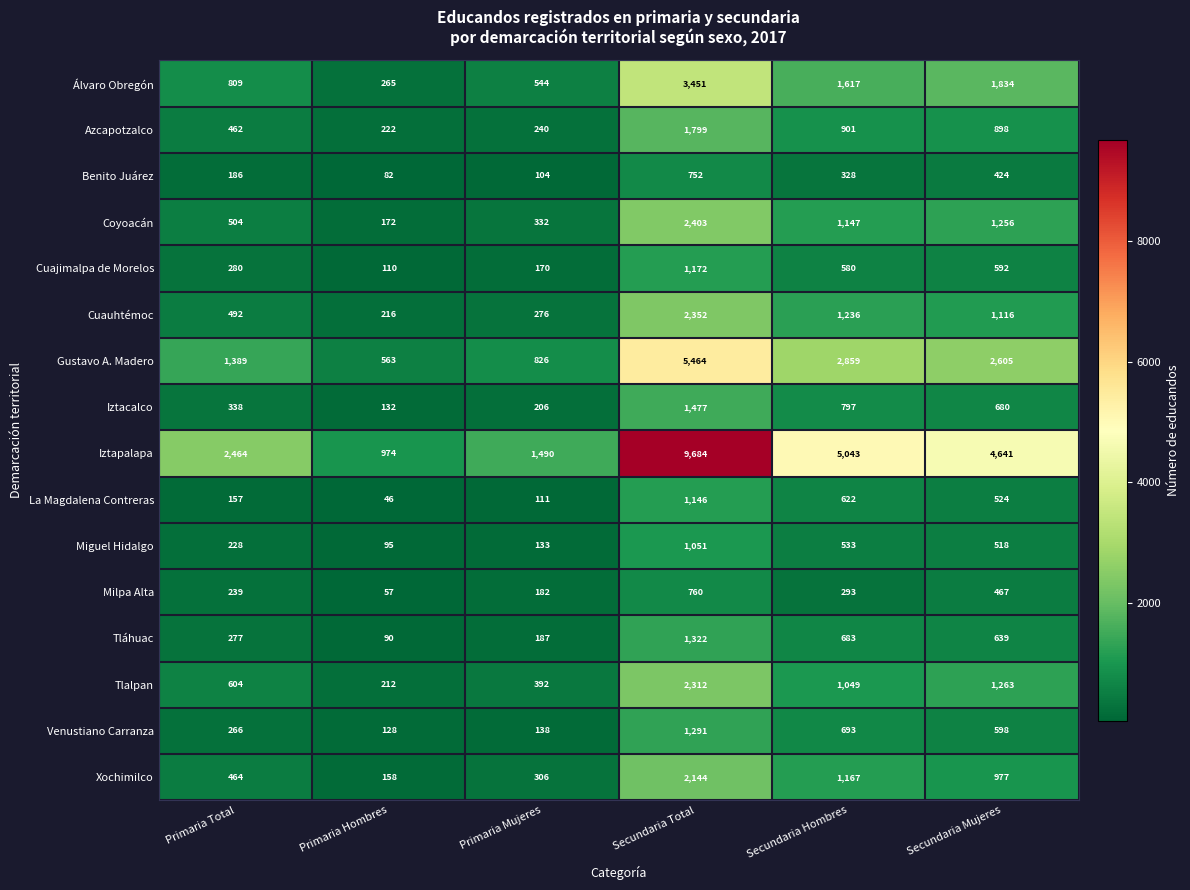

Count the number of data series in this chart.

16